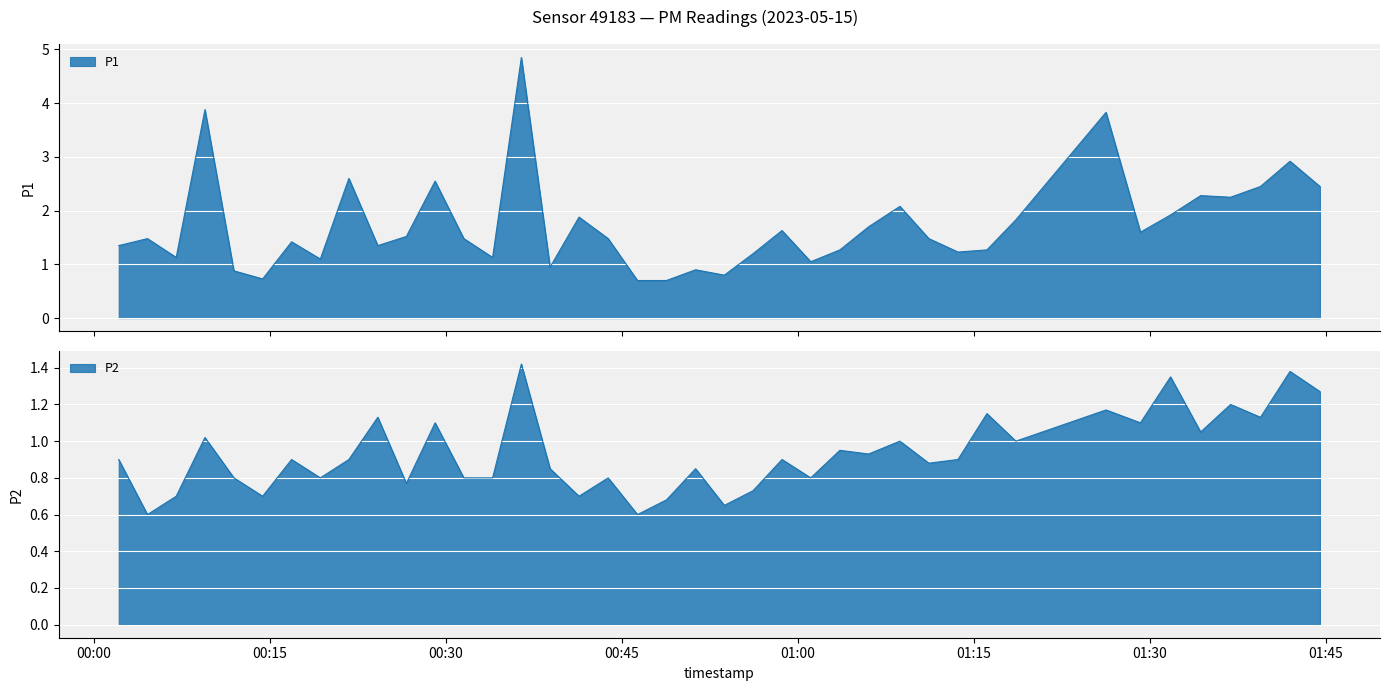

Reading right to left, list all the values displayed in this chart.

P1: 2023-05-15T01:44:29=2.5	2023-05-15T01:41:56=2.9	2023-05-15T01:39:25=2.5	2023-05-15T01:36:52=2.2	2023-05-15T01:34:19=2.3	2023-05-15T01:31:45=1.9	2023-05-15T01:29:11=1.6	2023-05-15T01:26:15=3.8	2023-05-15T01:18:34=1.8	2023-05-15T01:16:06=1.3	2023-05-15T01:13:38=1.2	2023-05-15T01:11:09=1.5	2023-05-15T01:08:41=2.1	2023-05-15T01:06:01=1.7	2023-05-15T01:03:34=1.3	2023-05-15T01:01:05=1.1	2023-05-15T00:58:38=1.6	2023-05-15T00:56:10=1.2	2023-05-15T00:53:43=0.8	2023-05-15T00:51:16=0.9	2023-05-15T00:48:47=0.7	2023-05-15T00:46:19=0.7	2023-05-15T00:43:49=1.5	2023-05-15T00:41:20=1.9	2023-05-15T00:38:52=0.9	2023-05-15T00:36:25=4.8	2023-05-15T00:33:58=1.1	2023-05-15T00:31:31=1.5	2023-05-15T00:29:04=2.5	2023-05-15T00:26:37=1.5	2023-05-15T00:24:11=1.4	2023-05-15T00:21:43=2.6	2023-05-15T00:19:17=1.1	2023-05-15T00:16:50=1.4	2023-05-15T00:14:22=0.7	2023-05-15T00:11:55=0.9	2023-05-15T00:09:27=3.9	2023-05-15T00:07:00=1.1	2023-05-15T00:04:33=1.5	2023-05-15T00:02:06=1.4
P2: 2023-05-15T01:44:29=1.3	2023-05-15T01:41:56=1.4	2023-05-15T01:39:25=1.1	2023-05-15T01:36:52=1.2	2023-05-15T01:34:19=1.1	2023-05-15T01:31:45=1.4	2023-05-15T01:29:11=1.1	2023-05-15T01:26:15=1.2	2023-05-15T01:18:34=1.0	2023-05-15T01:16:06=1.1	2023-05-15T01:13:38=0.9	2023-05-15T01:11:09=0.9	2023-05-15T01:08:41=1.0	2023-05-15T01:06:01=0.9	2023-05-15T01:03:34=0.9	2023-05-15T01:01:05=0.8	2023-05-15T00:58:38=0.9	2023-05-15T00:56:10=0.7	2023-05-15T00:53:43=0.7	2023-05-15T00:51:16=0.8	2023-05-15T00:48:47=0.7	2023-05-15T00:46:19=0.6	2023-05-15T00:43:49=0.8	2023-05-15T00:41:20=0.7	2023-05-15T00:38:52=0.8	2023-05-15T00:36:25=1.4	2023-05-15T00:33:58=0.8	2023-05-15T00:31:31=0.8	2023-05-15T00:29:04=1.1	2023-05-15T00:26:37=0.8	2023-05-15T00:24:11=1.1	2023-05-15T00:21:43=0.9	2023-05-15T00:19:17=0.8	2023-05-15T00:16:50=0.9	2023-05-15T00:14:22=0.7	2023-05-15T00:11:55=0.8	2023-05-15T00:09:27=1.0	2023-05-15T00:07:00=0.7	2023-05-15T00:04:33=0.6	2023-05-15T00:02:06=0.9